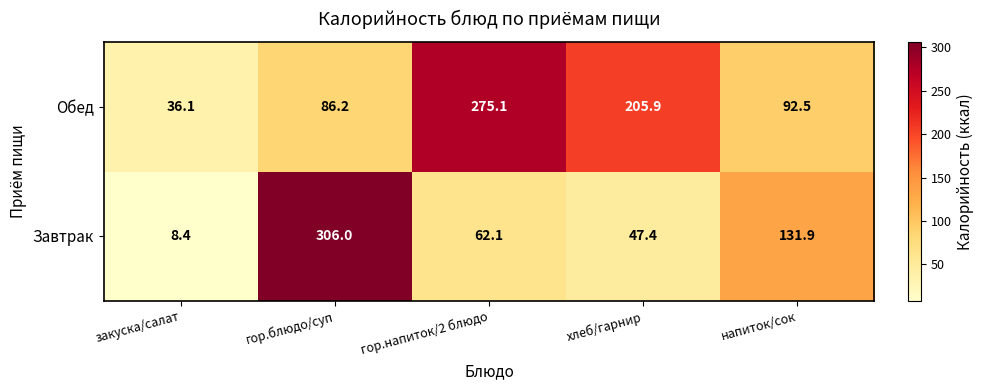

Between гор.напиток/2 блюдо and напиток/сок, which series saw the biggest shift?

Обед